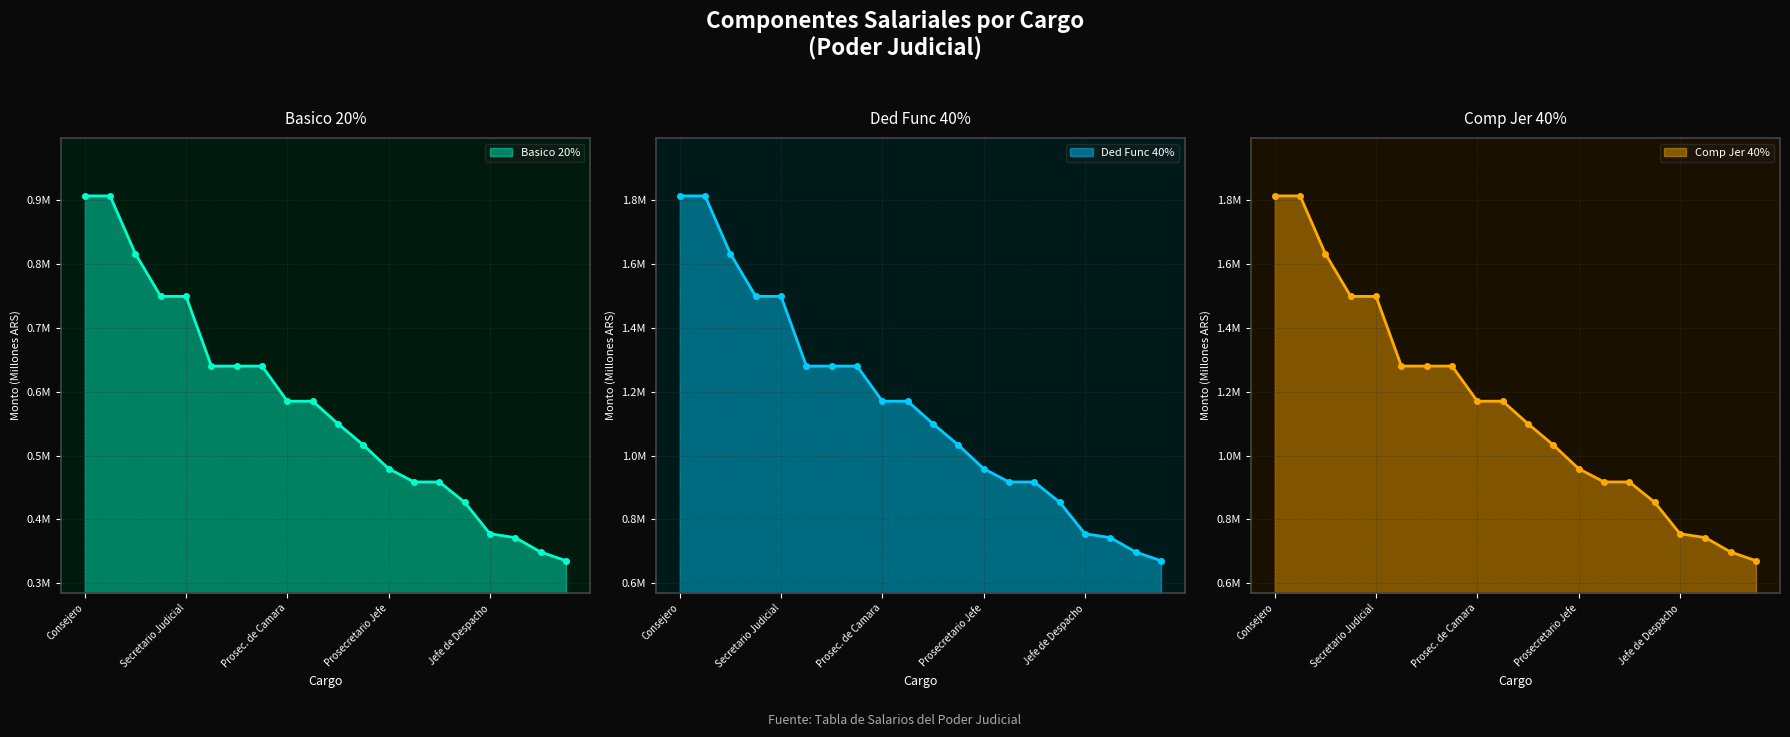

True or false: Ded Func 40% and Basico 20% cross at least once.

False